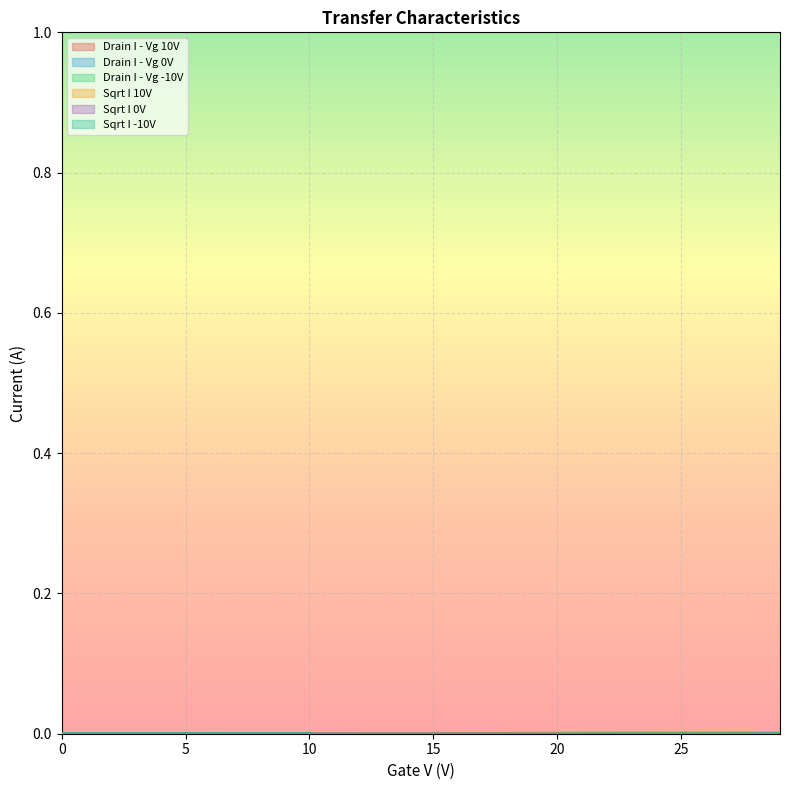

Is it true that Drain I - Vg 10V equals 0.0 at 18?

False